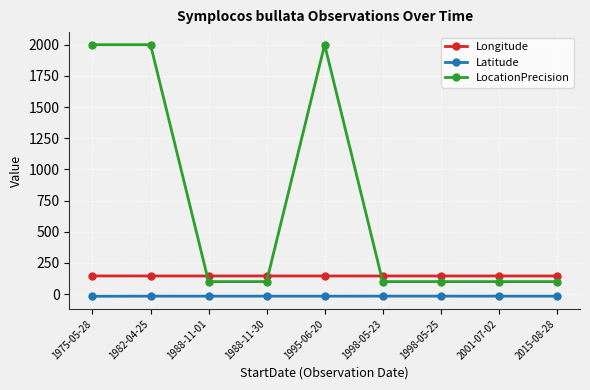

What is the average value of the LocationPrecision series?

733.3